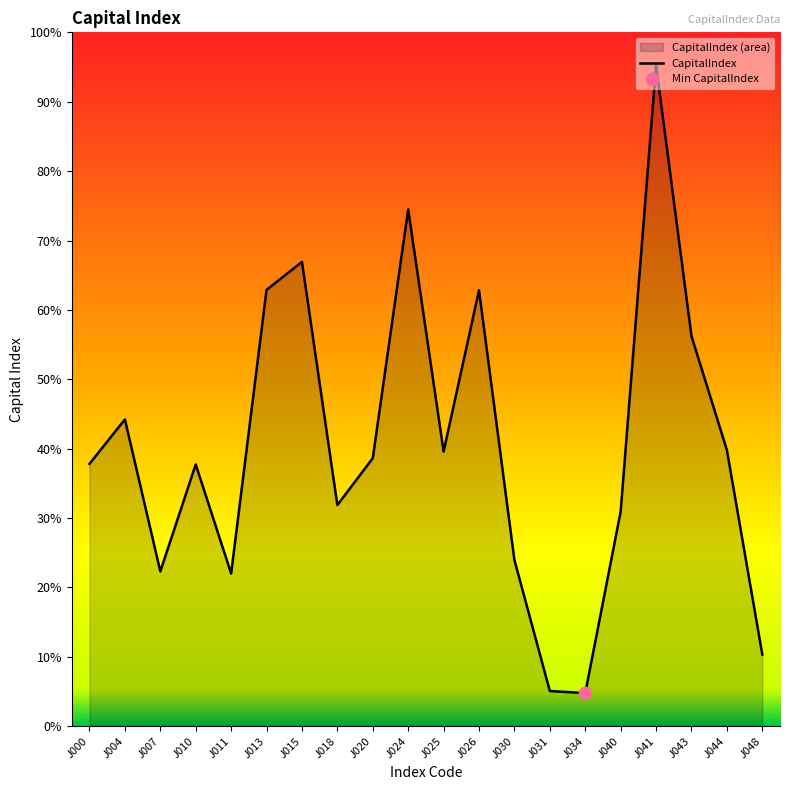

Approximately how many times larger is the value at J010 compared to J007?

1.7